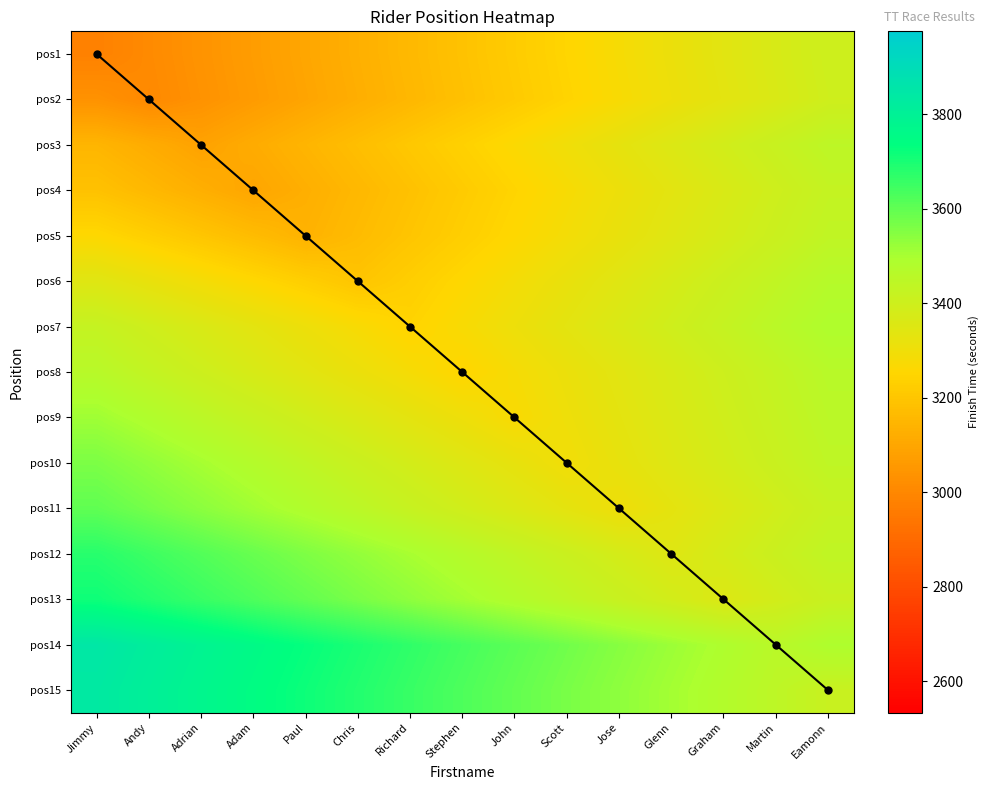

What is the total value across all series at Adrian?

50873